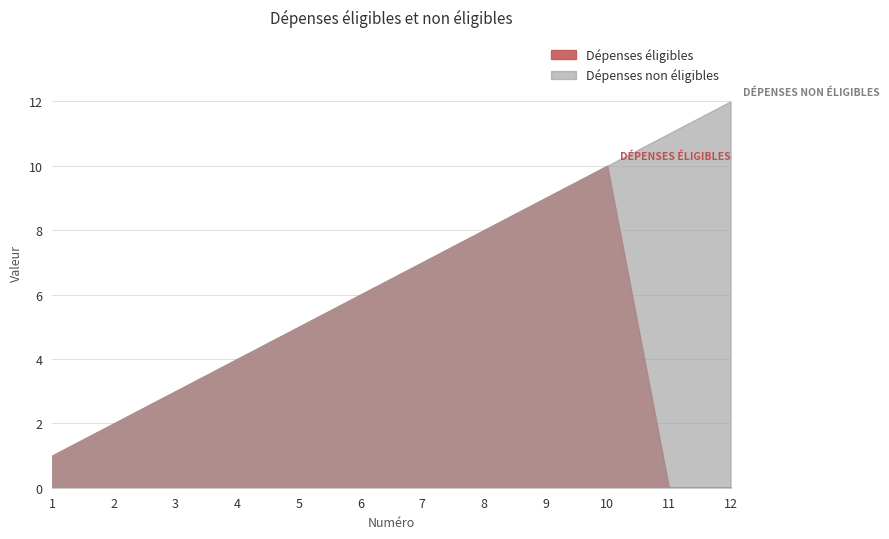

Count the number of categories in the chart.

12